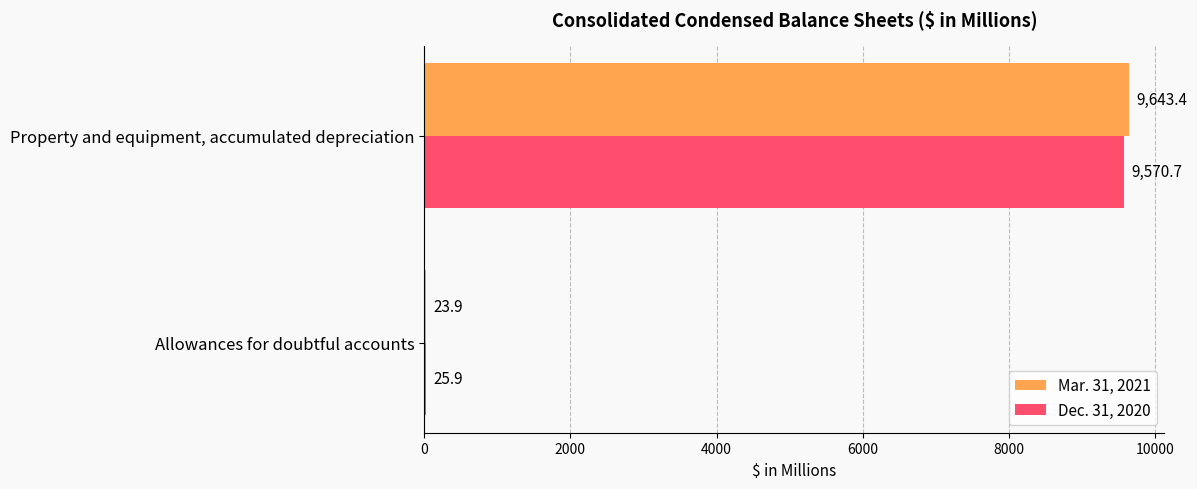

What are all the series names shown in the legend?

Mar. 31, 2021, Dec. 31, 2020